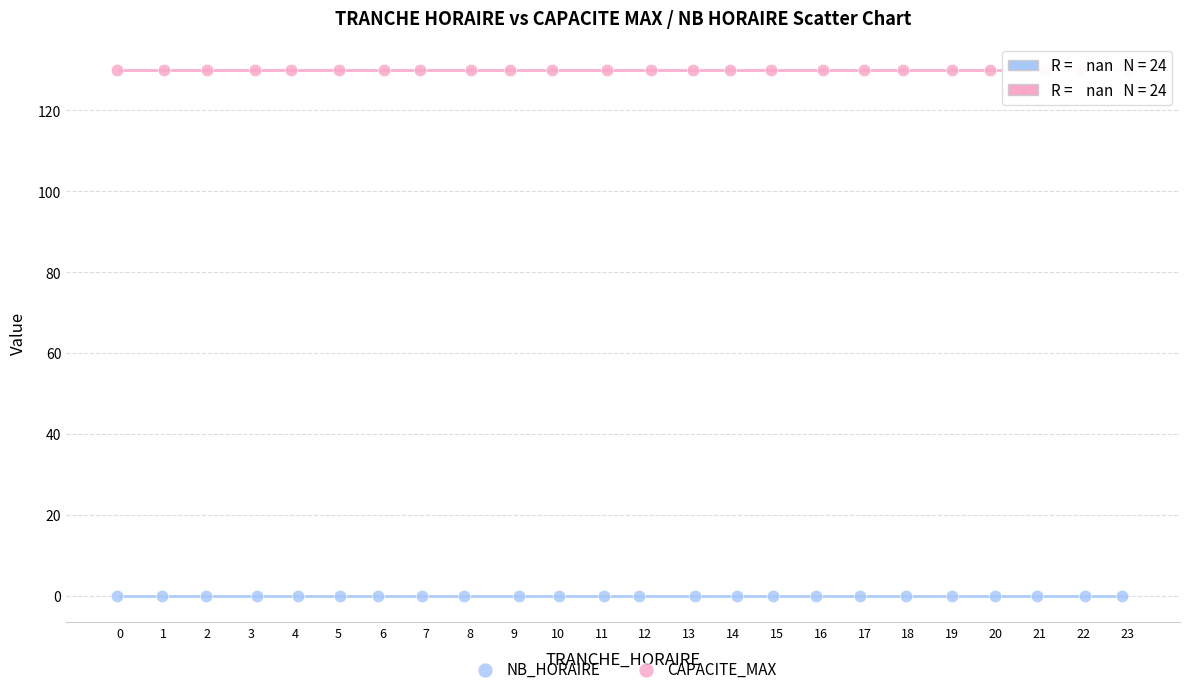

Which series contains the lowest Y value?

NB_HORAIRE